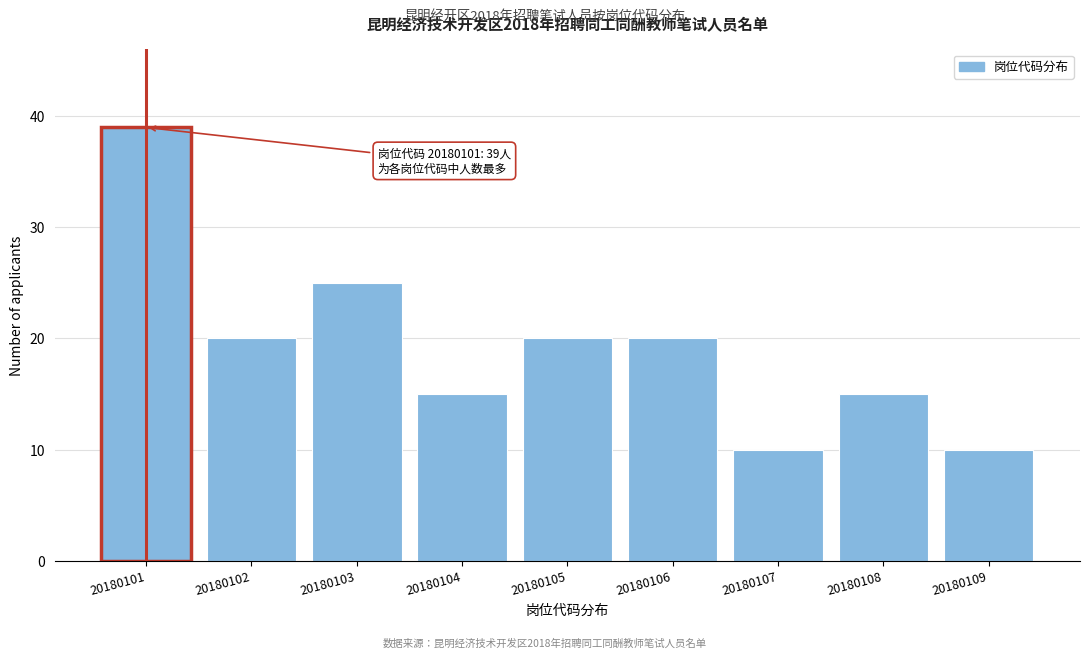

Reading left to right, transcribe all the data shown in this chart.

20180101=39	20180102=20	20180103=25	20180104=15	20180105=20	20180106=20	20180107=10	20180108=15	20180109=10